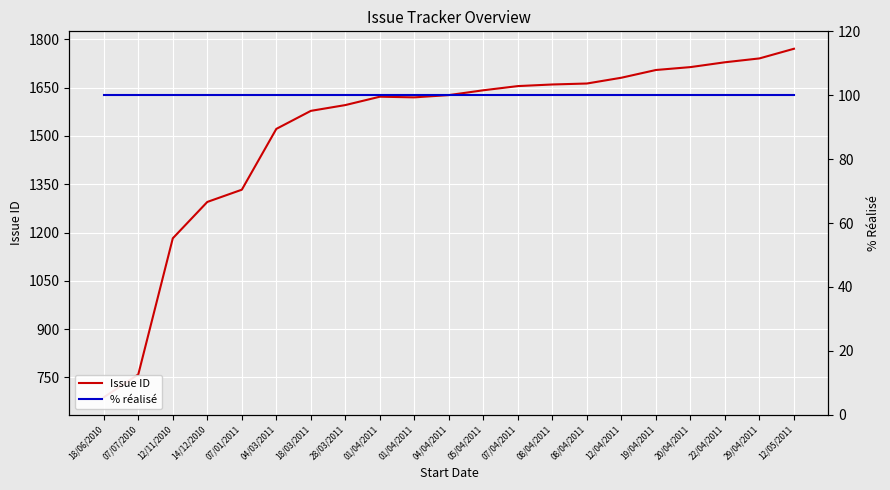

How many interior local valleys does the Issue ID series have?

1